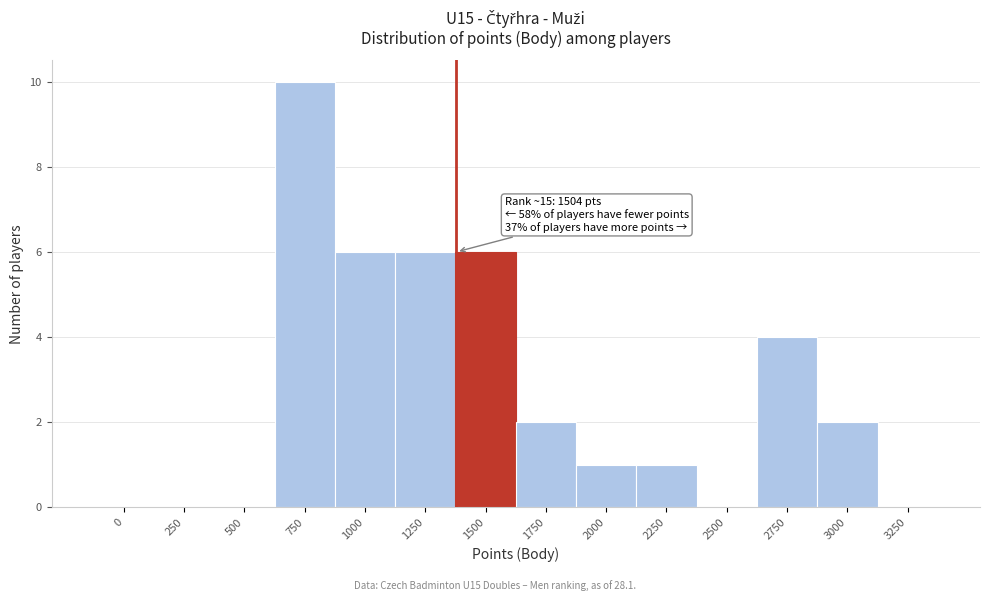

What is the change in value from 250 to 1250?

+6